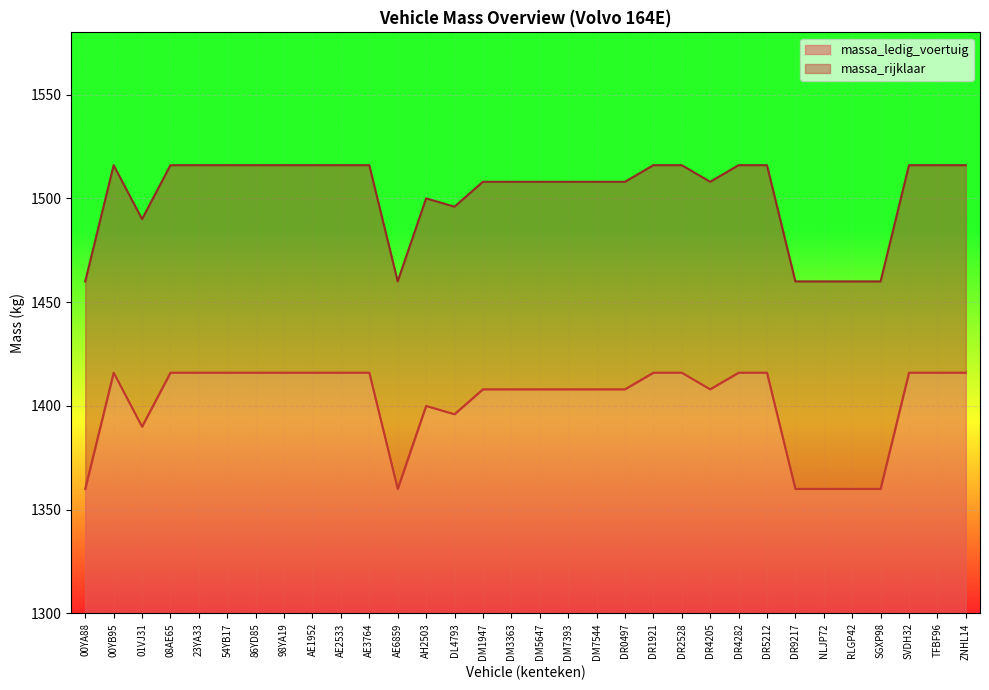

What is the difference between the massa_rijklaar values at DR4205 and AE6859?

48